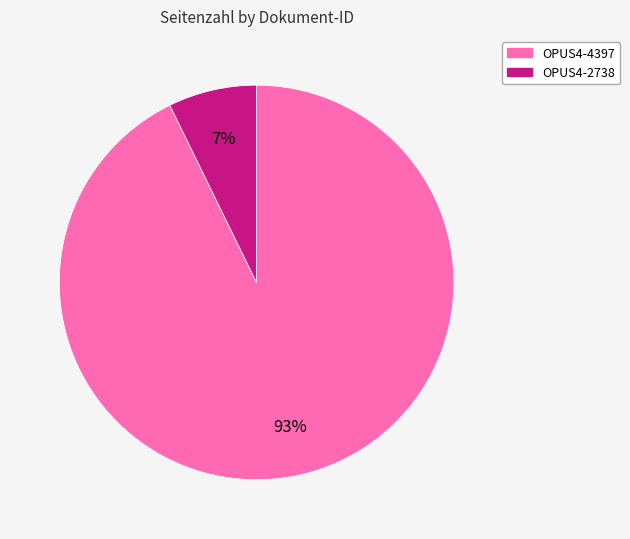

What is the majority slice?

OPUS4-4397